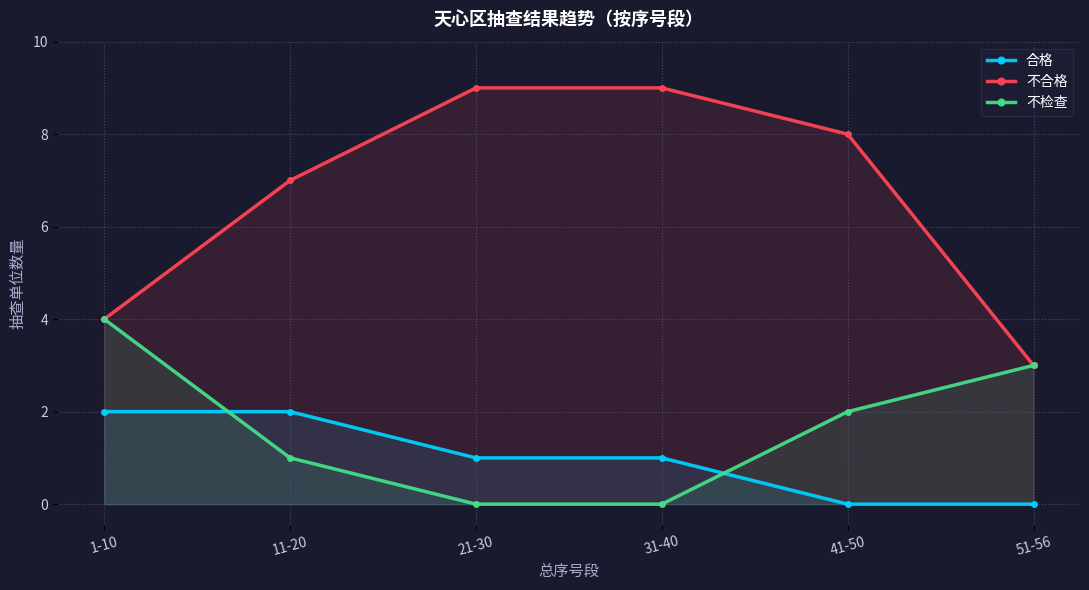

Where is 不检查 nearest to the value 2?

41-50